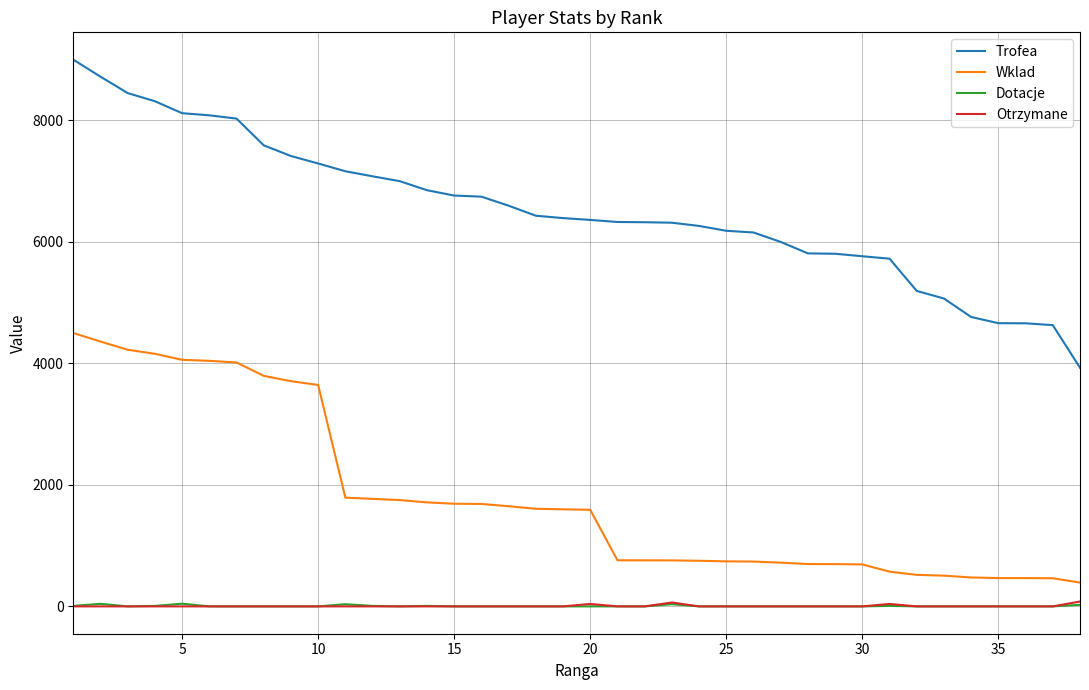

Which series has the widest spread of values?

Trofea